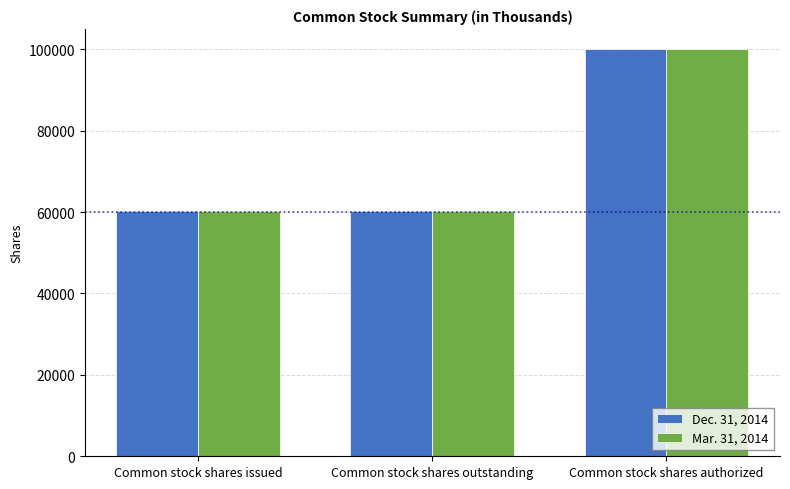

How many Dec. 31, 2014 values are between 60285 and 100000?

3